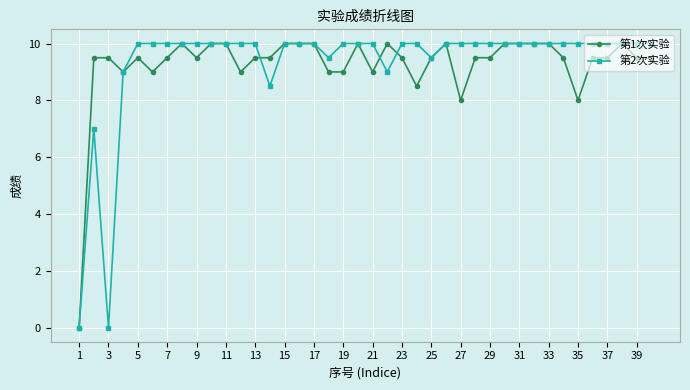

At how many categories does at least one series exceed 2?

39